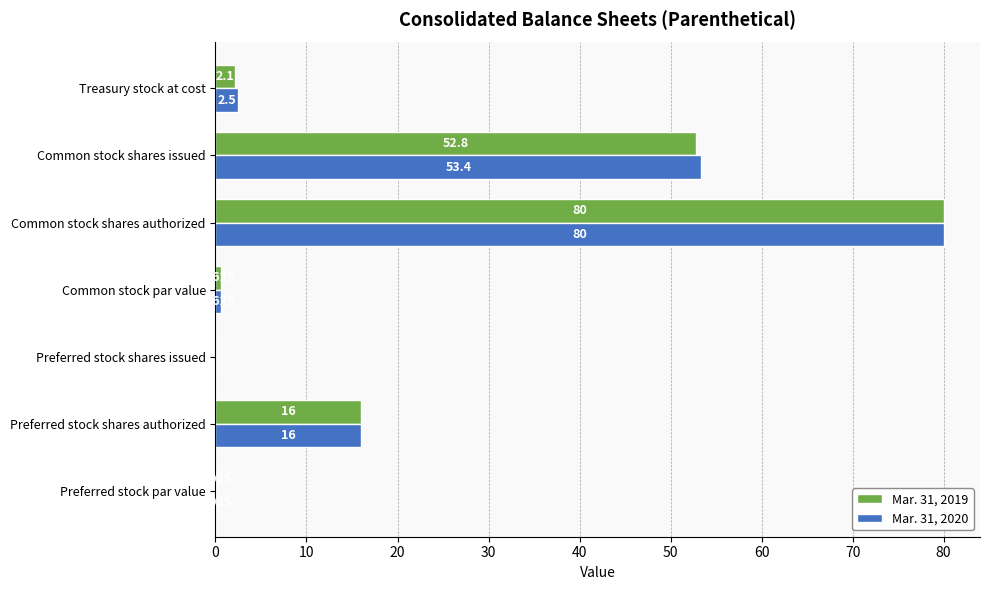

At which label is Mar. 31, 2019 closest to 40?

Common stock shares issued